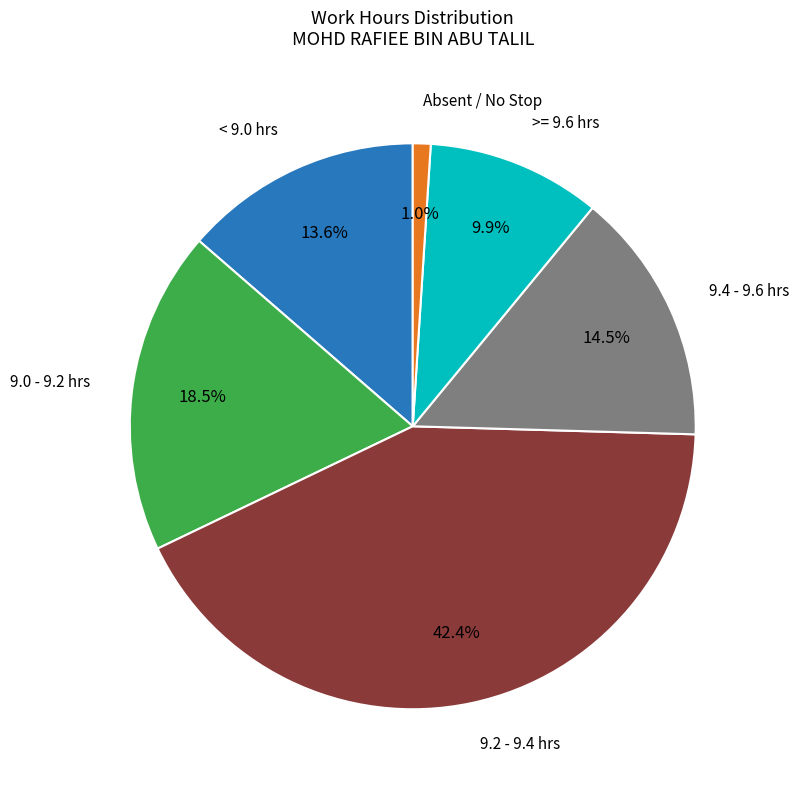

Is there any slice that represents more than half of the pie?

No